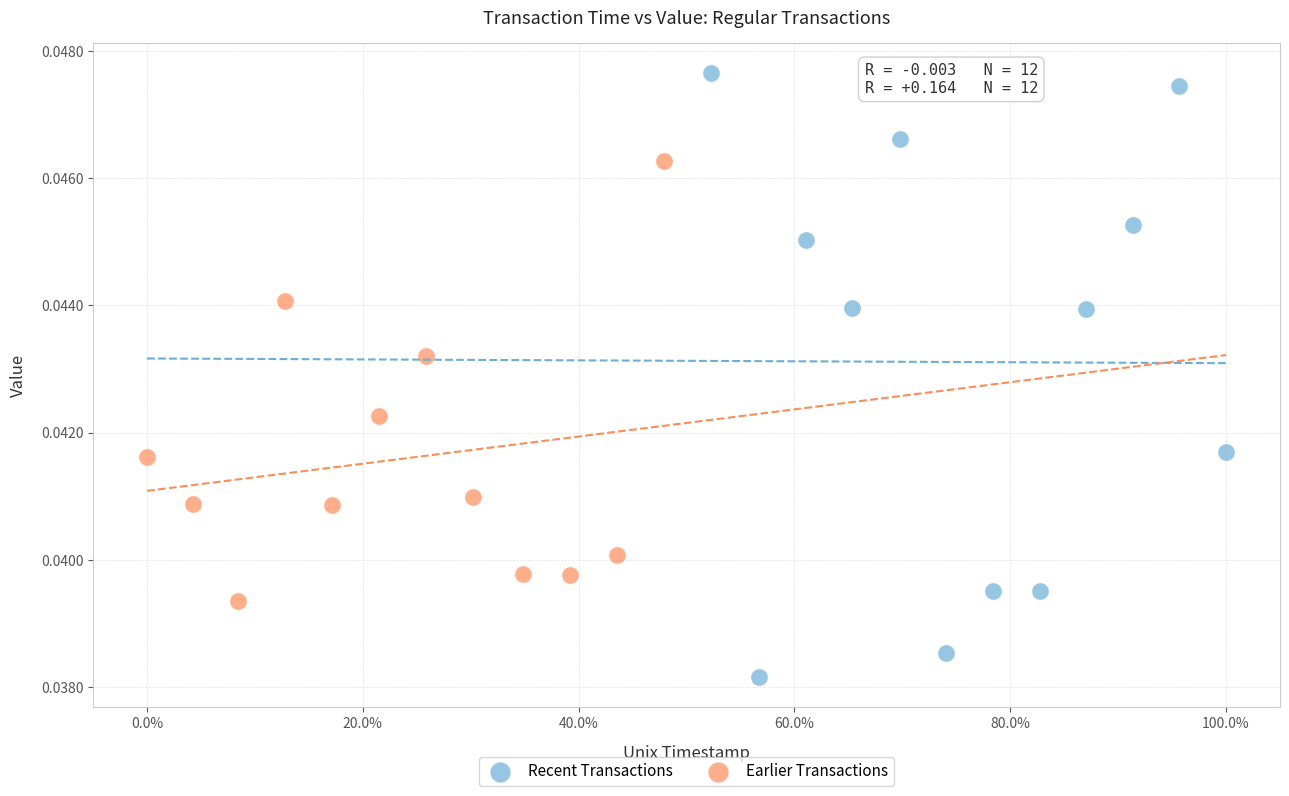

What are all the series names shown in the legend?

Recent Transactions, Earlier Transactions